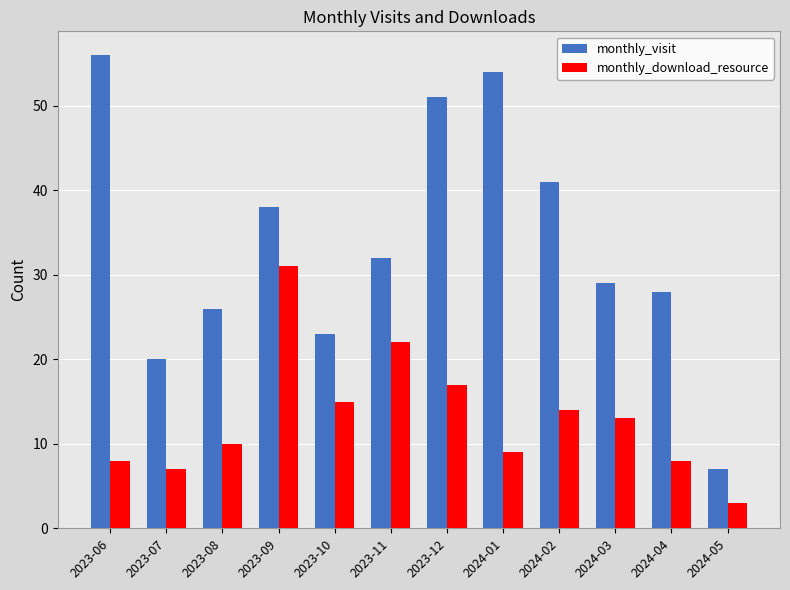

Is the value of monthly_visit at 2023-06 greater than the value of monthly_download_resource at 2023-09?

Yes